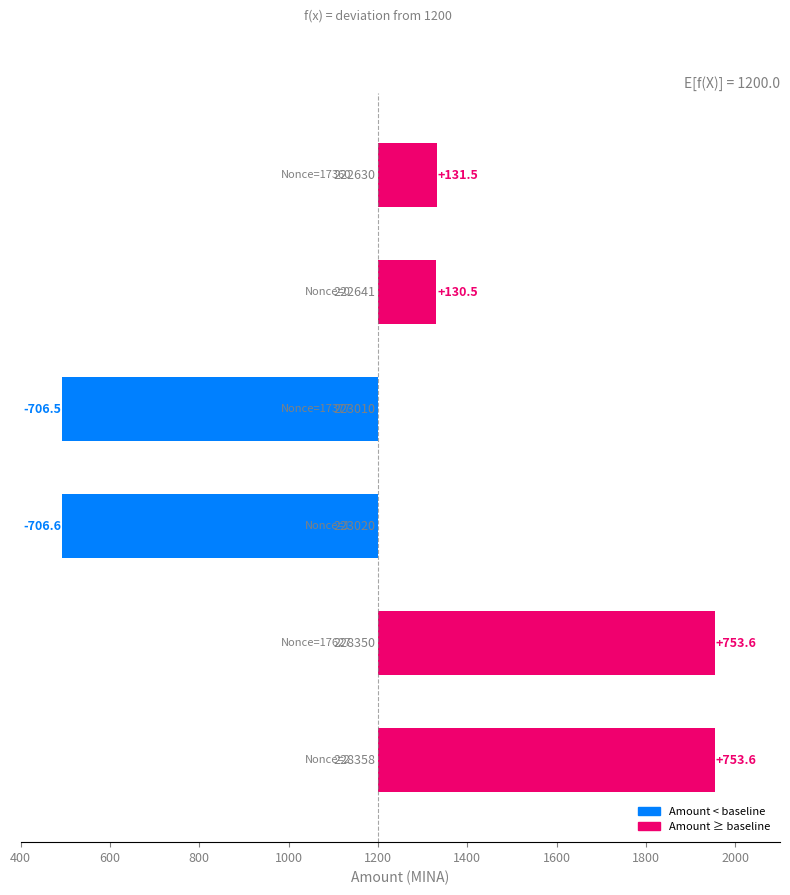

Does the chart contain stacked bars?

No